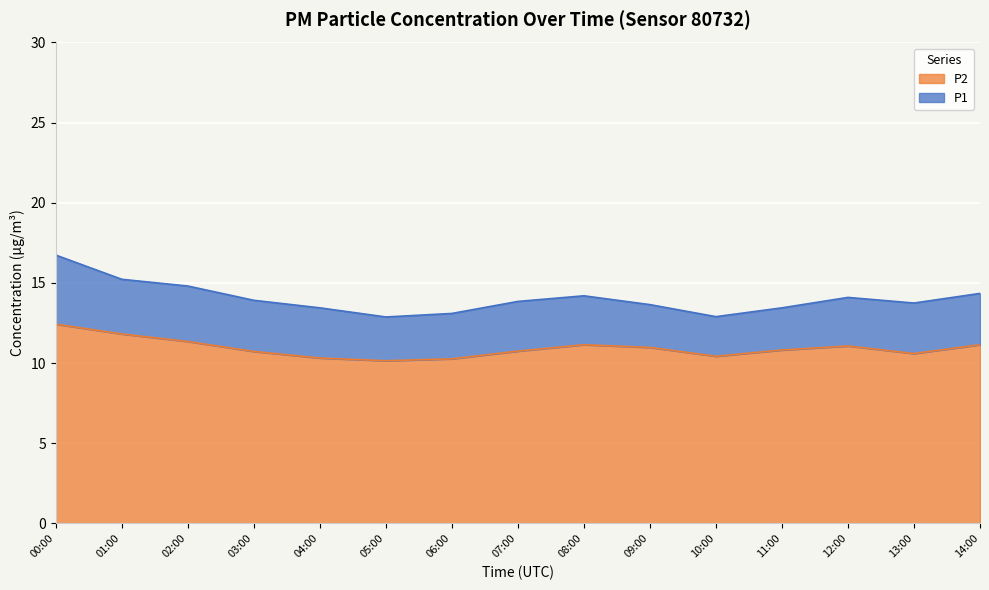

What is the label of the 15th point from the right?

00:00